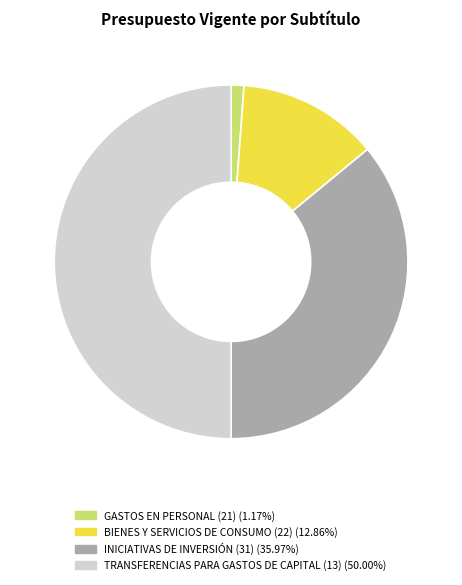

Between GASTOS EN PERSONAL (21) and BIENES Y SERVICIOS DE CONSUMO (22), which is larger?

BIENES Y SERVICIOS DE CONSUMO (22)